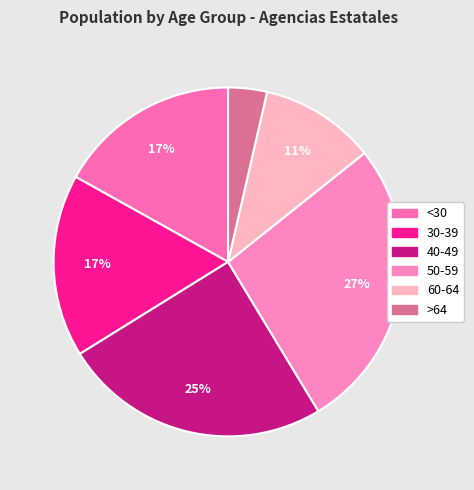

Which category has the smallest portion of the pie?

>64